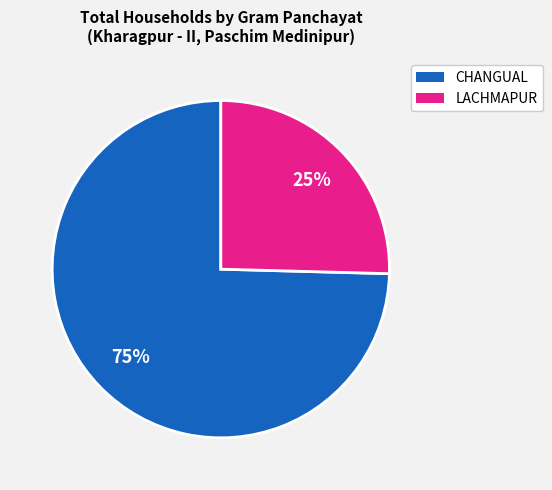

Is there any slice that represents more than half of the pie?

Yes